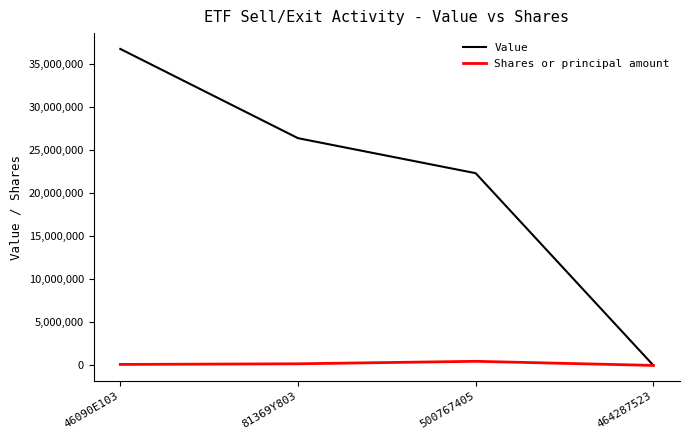

In Shares or principal amount, how many points are higher than both neighbors (excluding endpoints)?

1